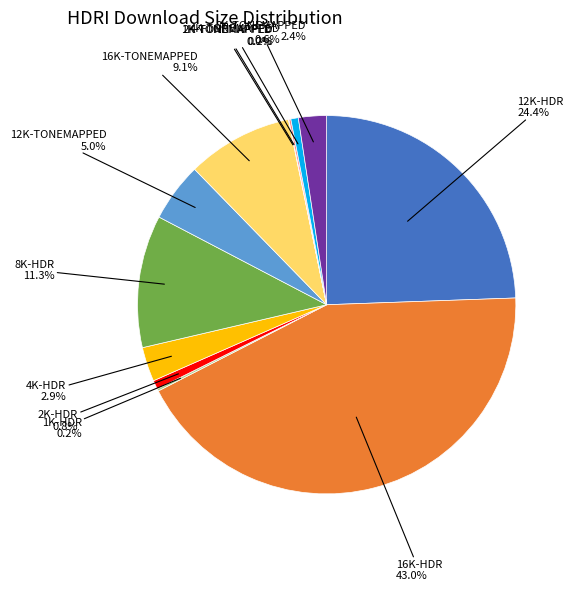

Is there any slice that represents more than half of the pie?

No